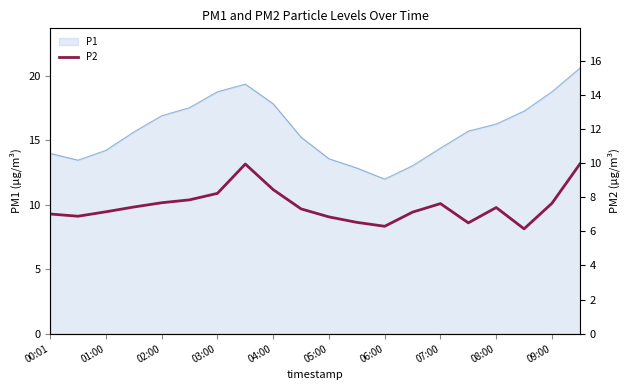

What is the difference between the maximum and minimum values?

3.8